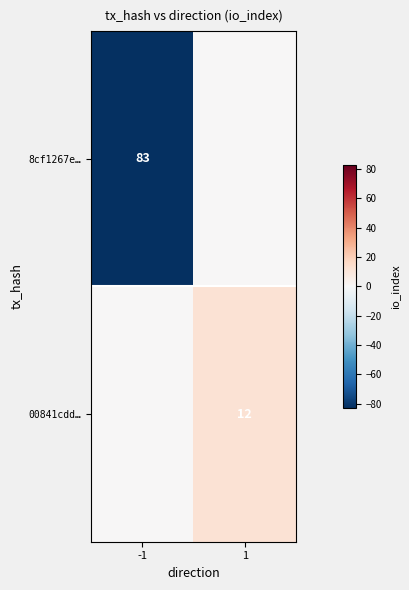

What is the total value across all series at -1?

-83